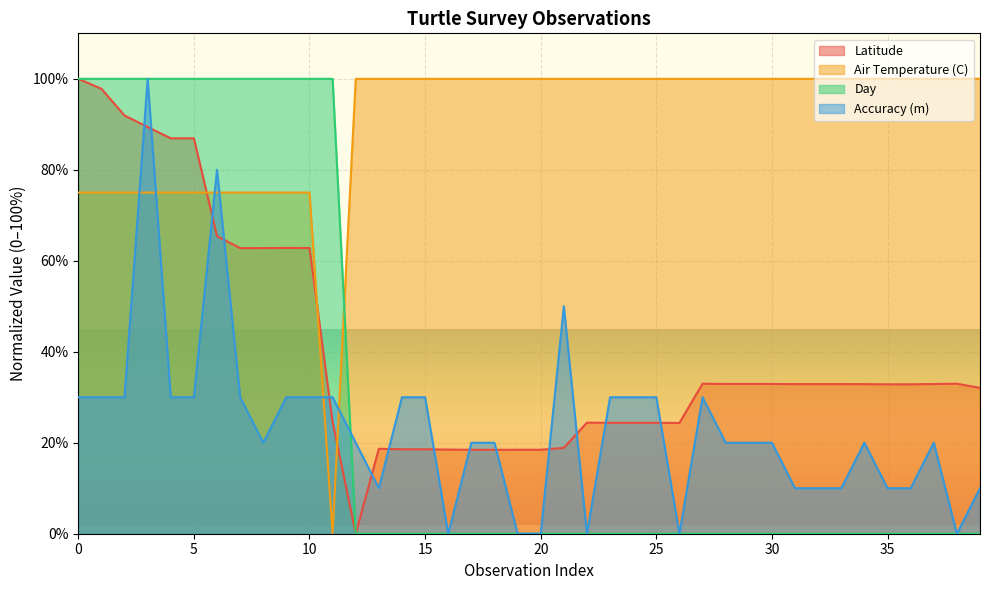

True or false: Latitude and Day intersect in this chart.

False